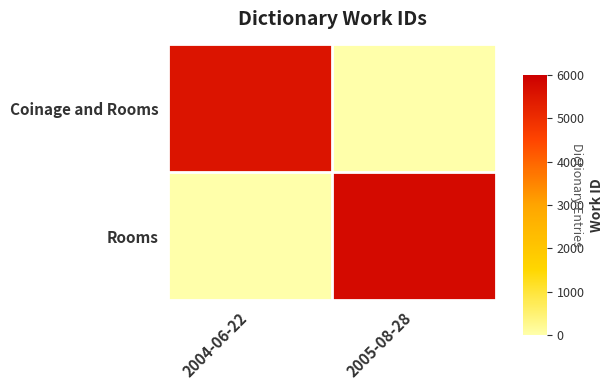

List the series in order of their peak value, highest first.

Rooms, Coinage and Rooms